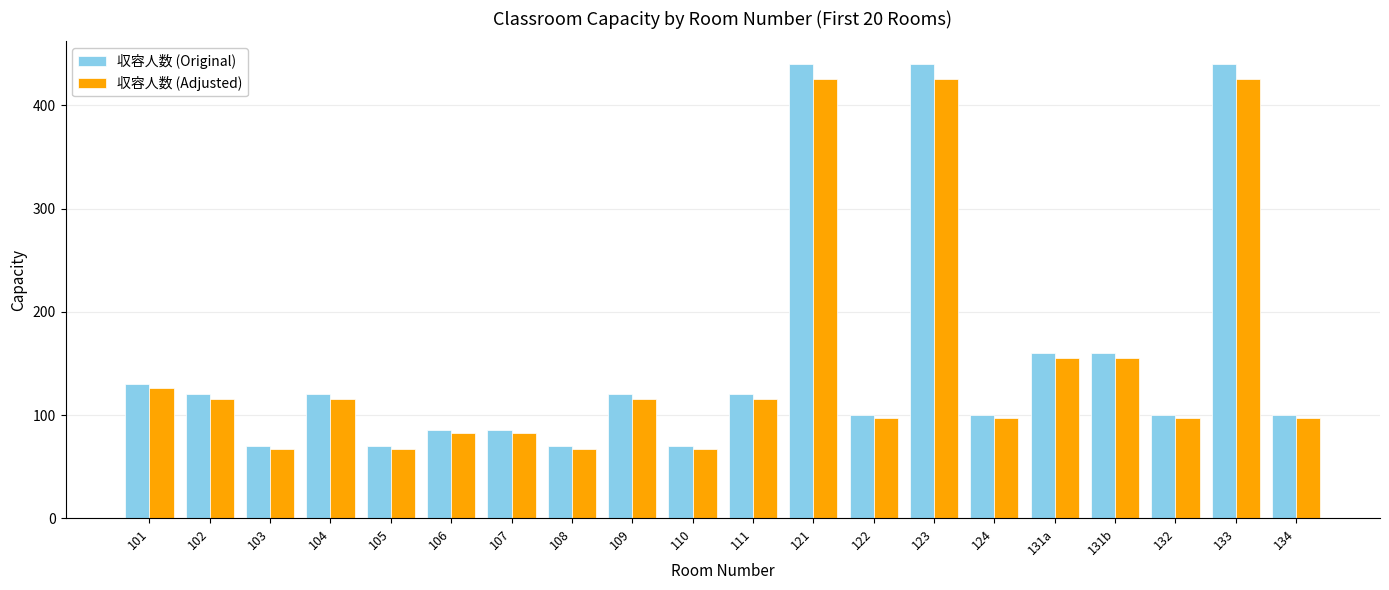

Rank the series by their average value, from lowest to highest.

収容人数 (Adjusted), 収容人数 (Original)